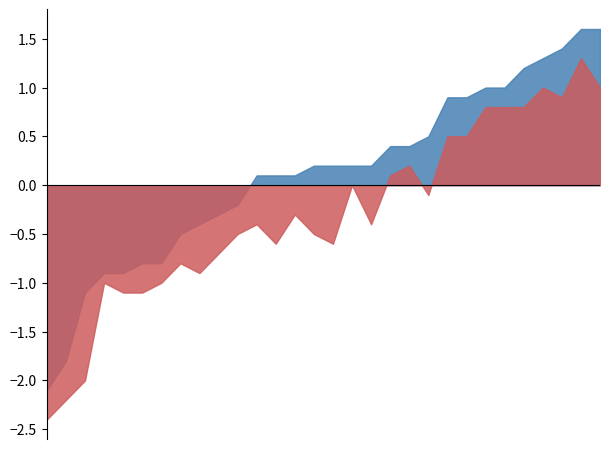

Is it true that Lower 95% CI equals 3.9 at Georgia?

False